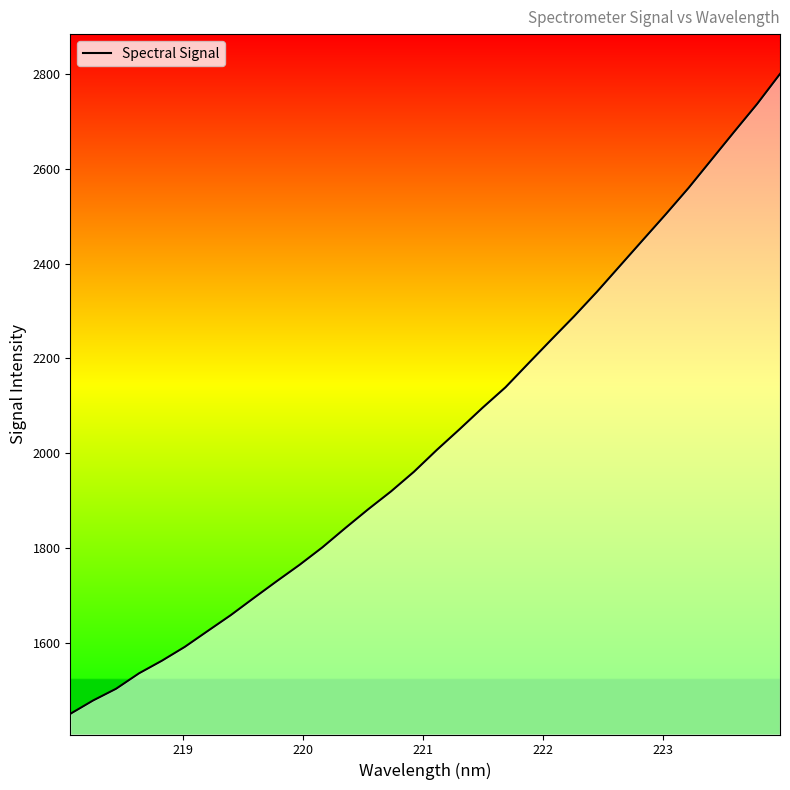

Does the chart have visible grid lines?

No